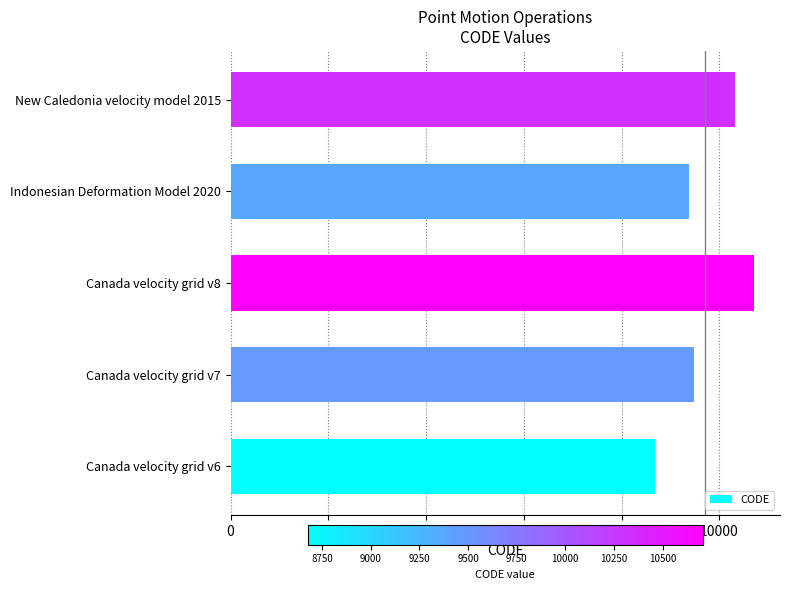

What is the difference between the second highest and minimum values?

1647